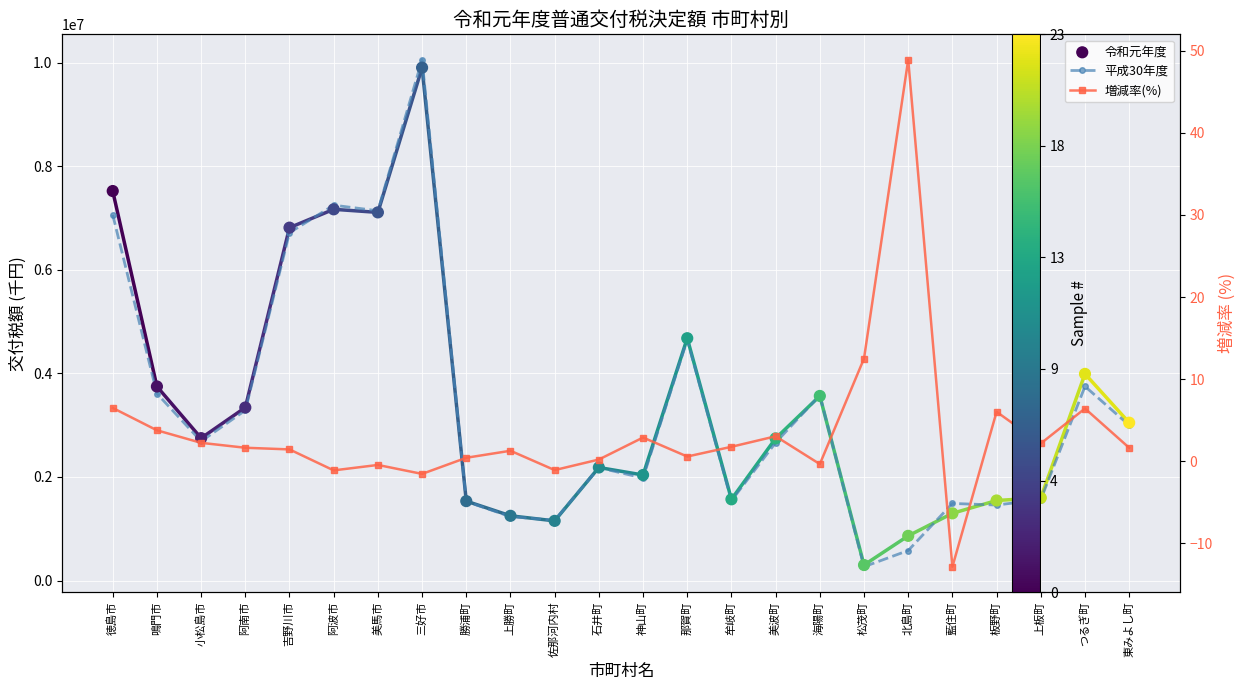

Which series contains the highest Y value?

平成30年度